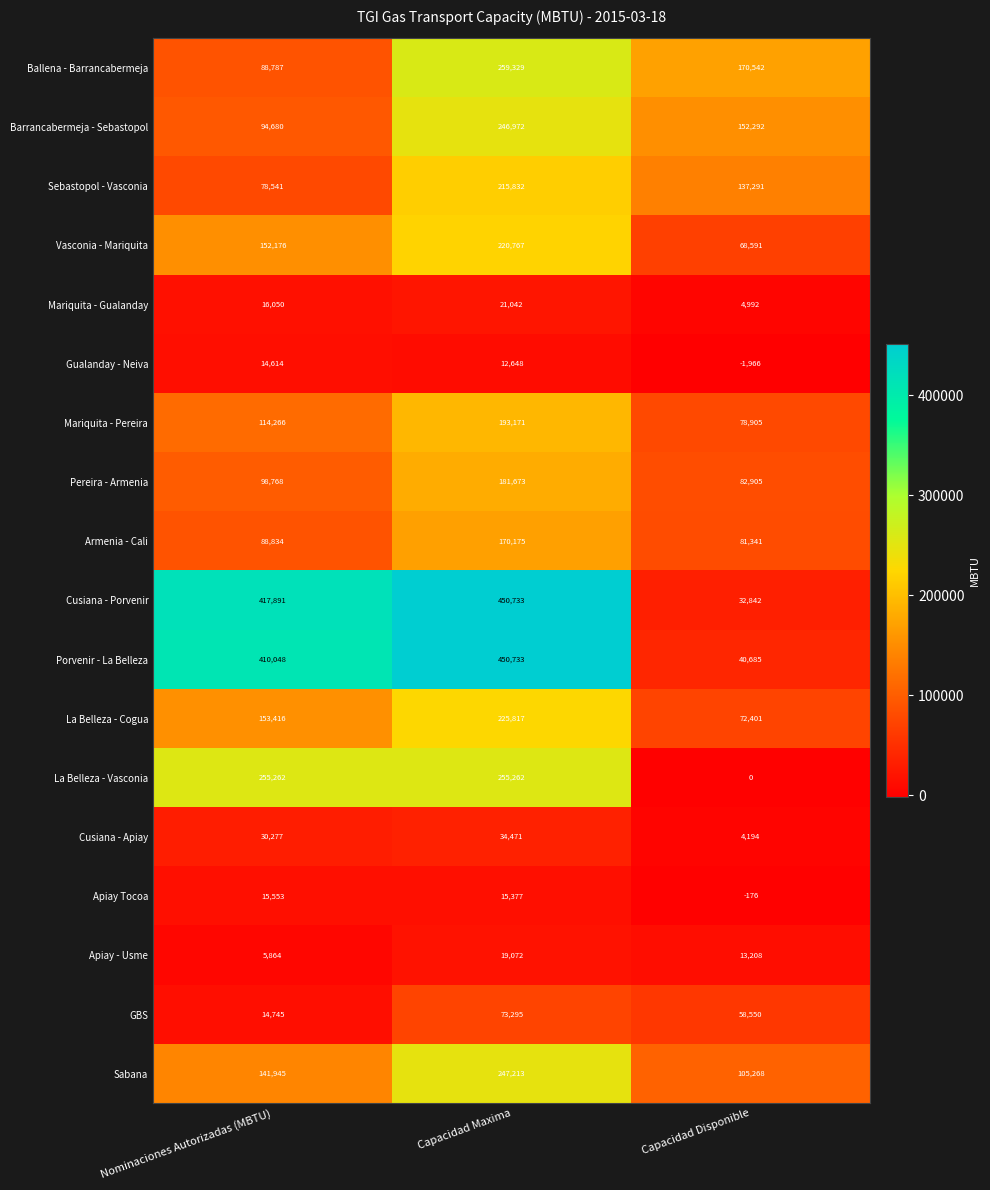

At which label is Armenia - Cali closest to 125758?

Nominaciones Autorizadas (MBTU)